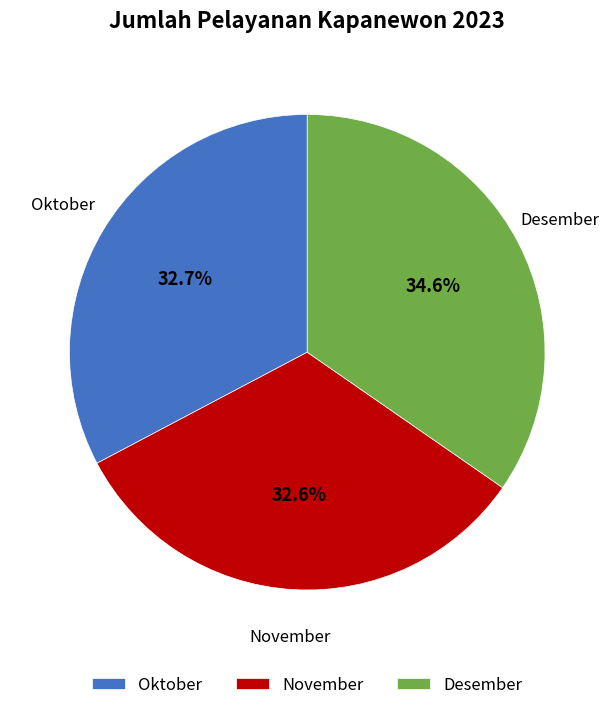

Between Oktober and Desember, which is larger?

Desember